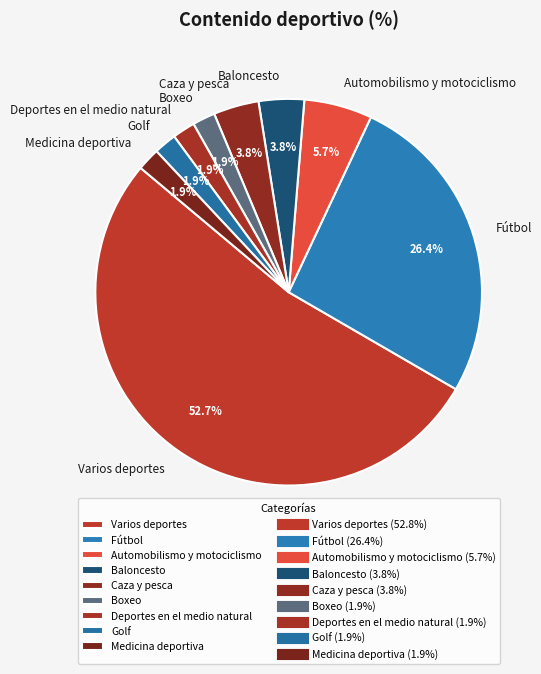

Do Varios deportes and Fútbol together represent more than half of the pie?

Yes